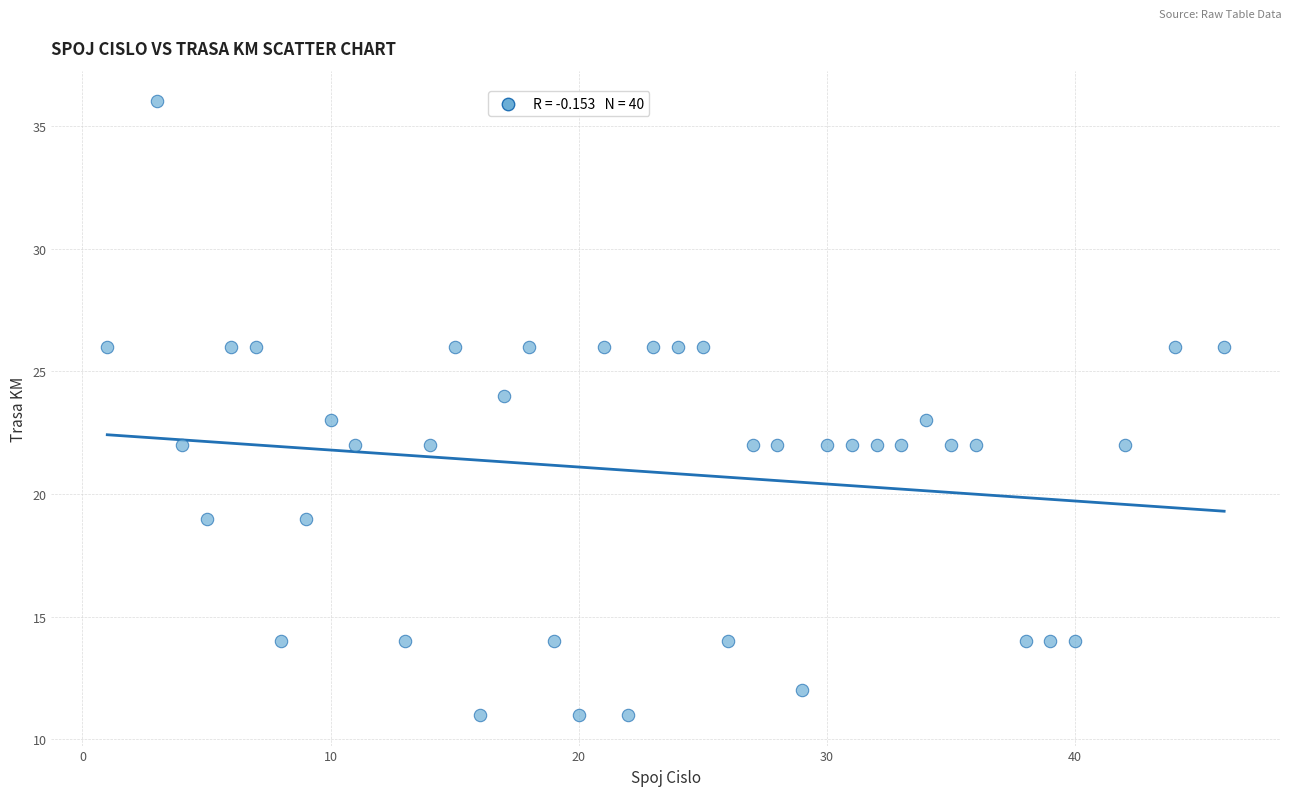

What is the range of Y values (max minus min)?

25